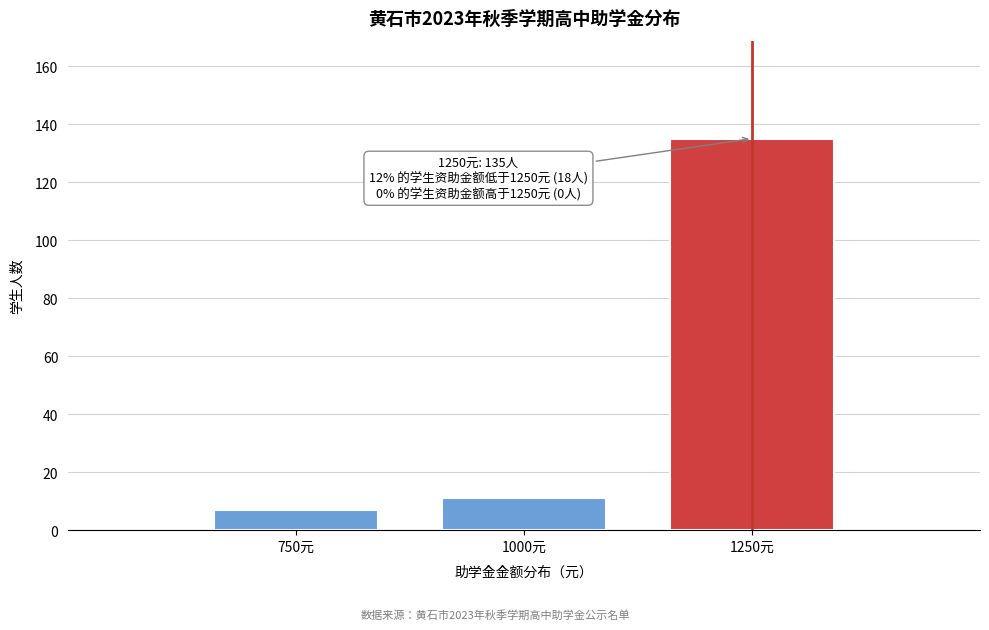

Reading right to left, list all the values displayed in this chart.

1250元=135	1000元=11	750元=7